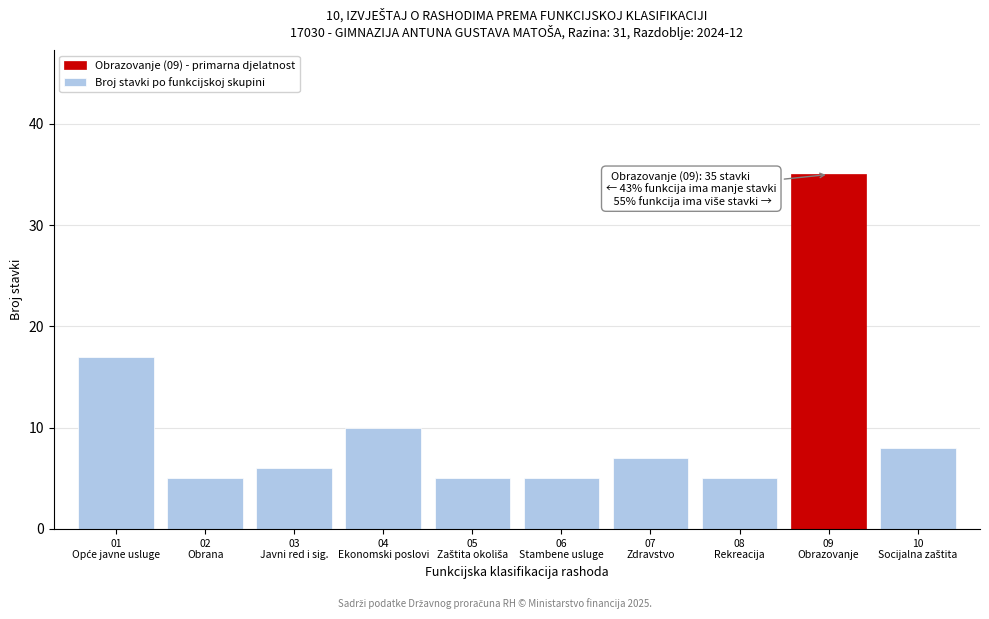

Reading left to right, transcribe all the data shown in this chart.

17	5	6	10	5	5	7	5	35	8